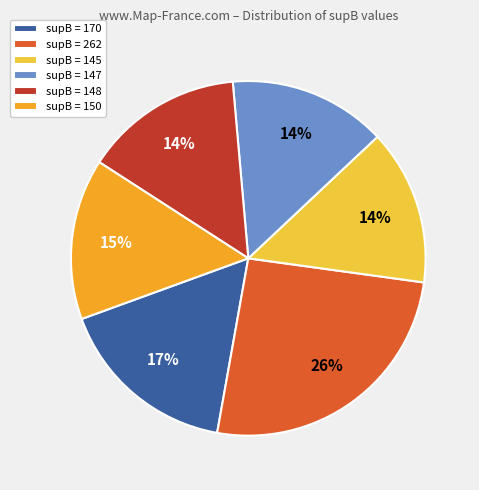

To the nearest percent, what is the difference between the supB = 150 and supB = 262 slice percentages?

11%